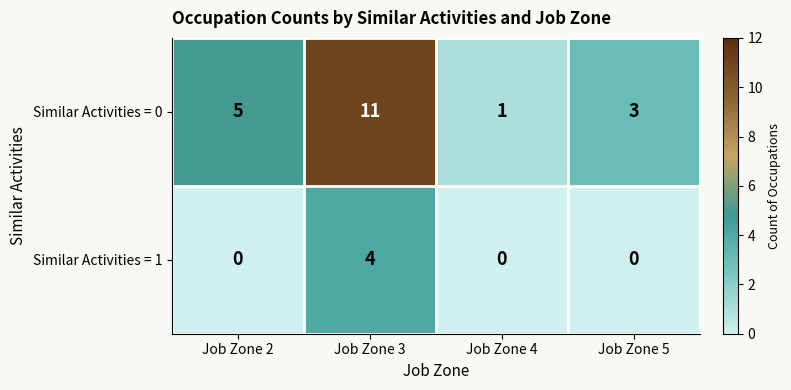

Reading left to right, what are all the values shown in this chart?

Similar Activities = 0: Job Zone 2=5	Job Zone 3=11	Job Zone 4=1	Job Zone 5=3
Similar Activities = 1: Job Zone 2=0	Job Zone 3=4	Job Zone 4=0	Job Zone 5=0